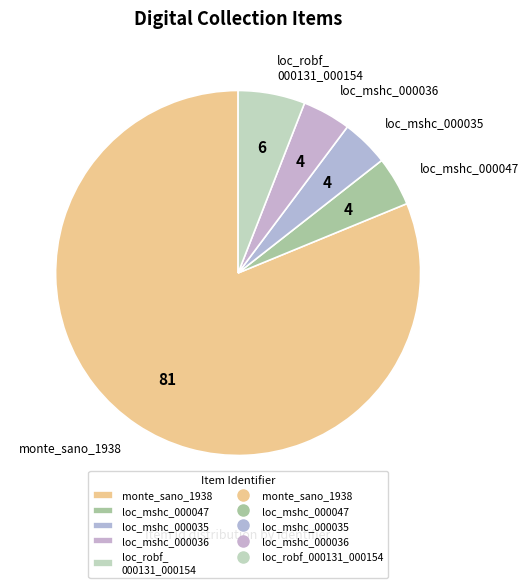

What is the largest slice in the pie chart?

monte_sano_1938